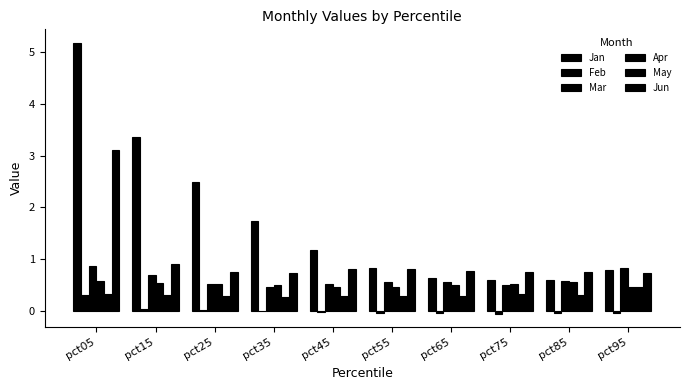

Is the value of Feb at pct35 greater than the value of Mar at pct95?

No